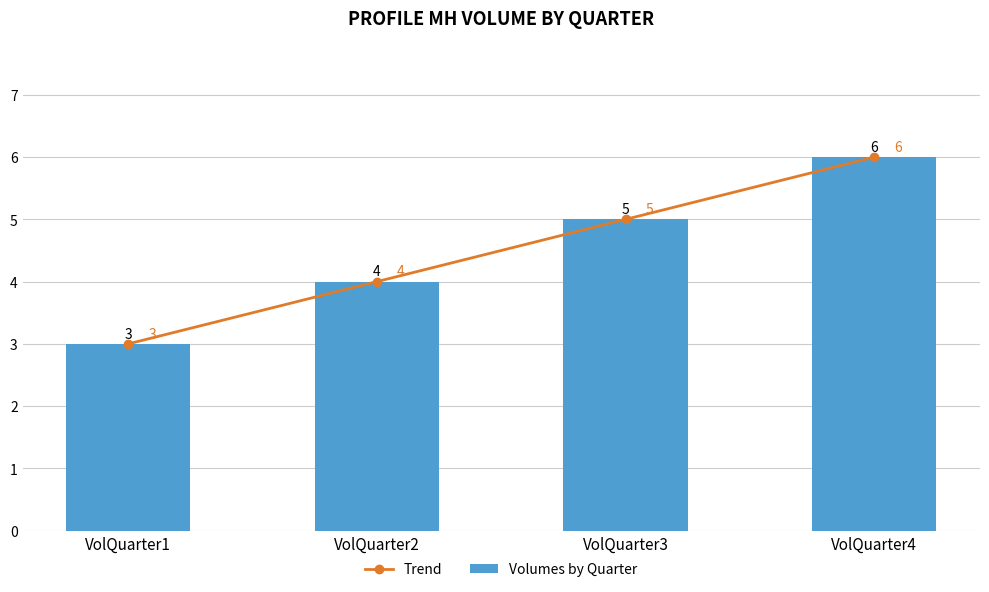

List the labels in order of Volumes by Quarter value, smallest first.

VolQuarter1, VolQuarter2, VolQuarter3, VolQuarter4